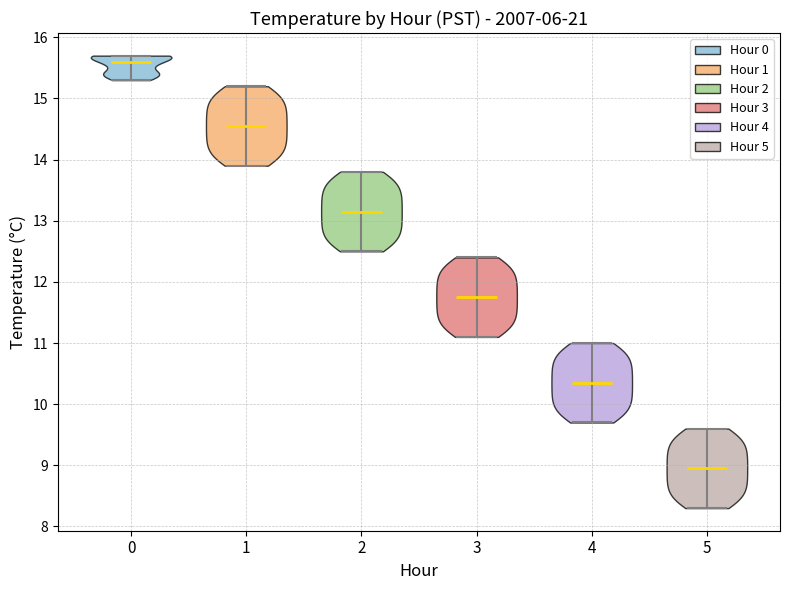

Which violin has the lowest median line?

5